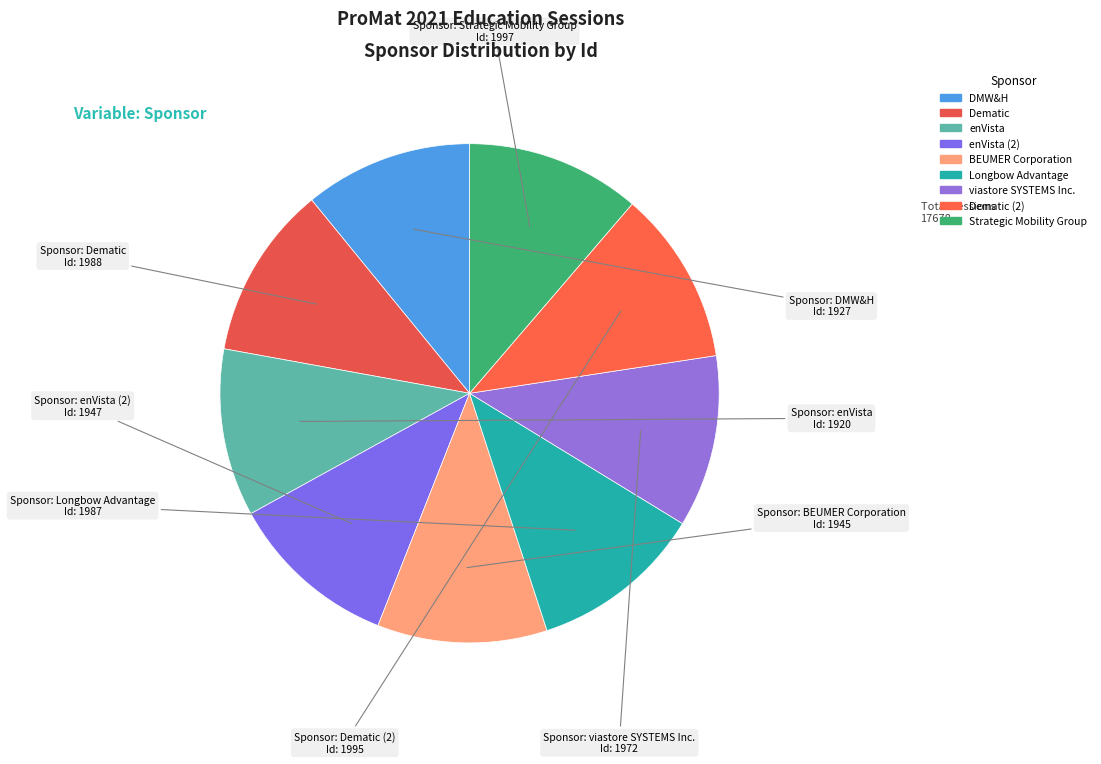

Rank the categories by value from lowest to highest.

enVista, DMW&H, BEUMER Corporation, enVista (2), viastore SYSTEMS Inc., Longbow Advantage, Dematic, Dematic (2), Strategic Mobility Group